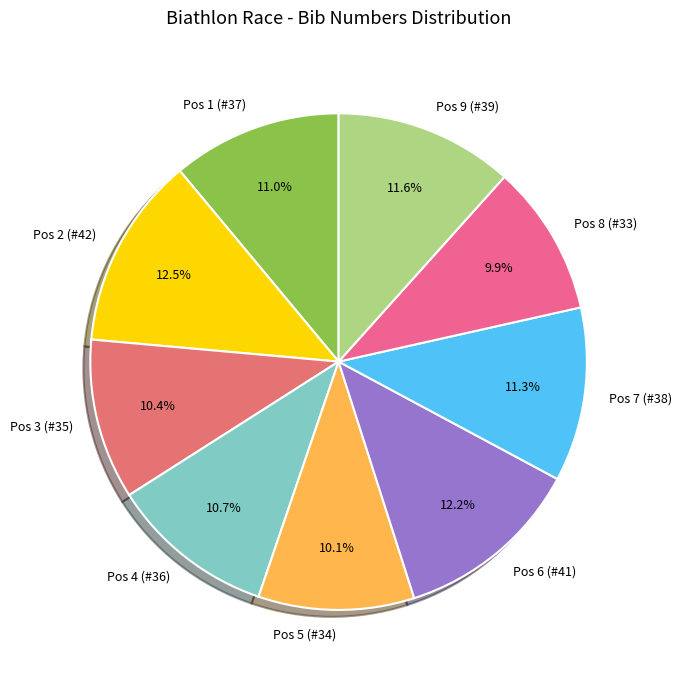

To the nearest percent, what is the average slice percentage?

11%